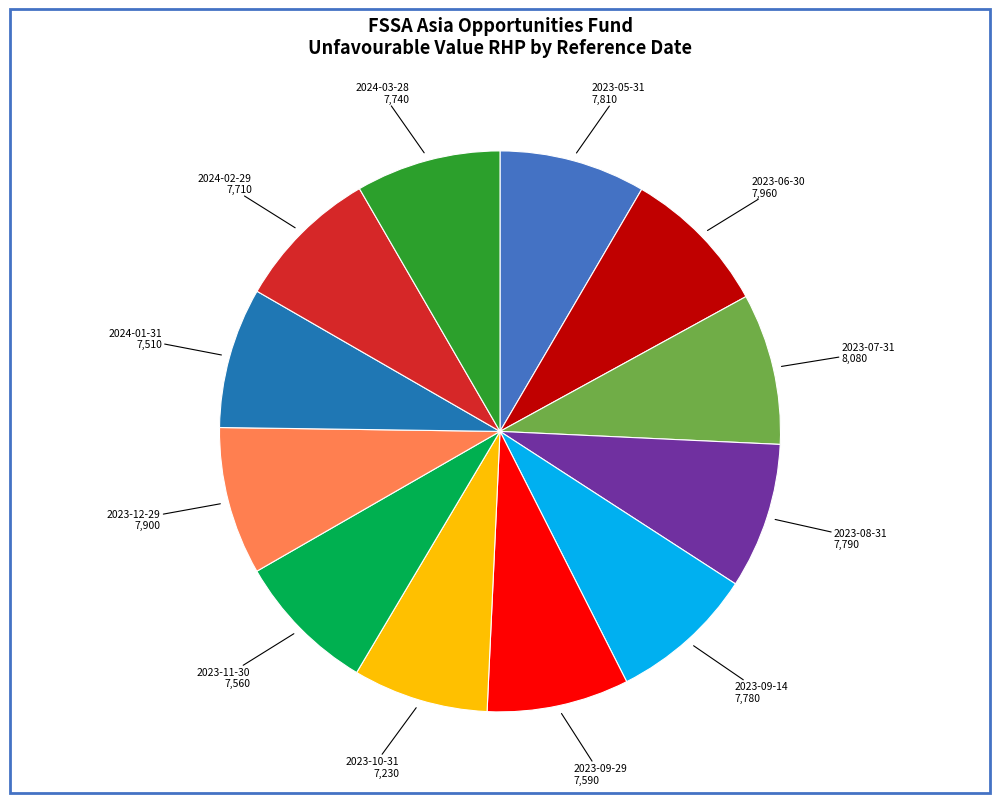

How many slices are in this pie chart?

12